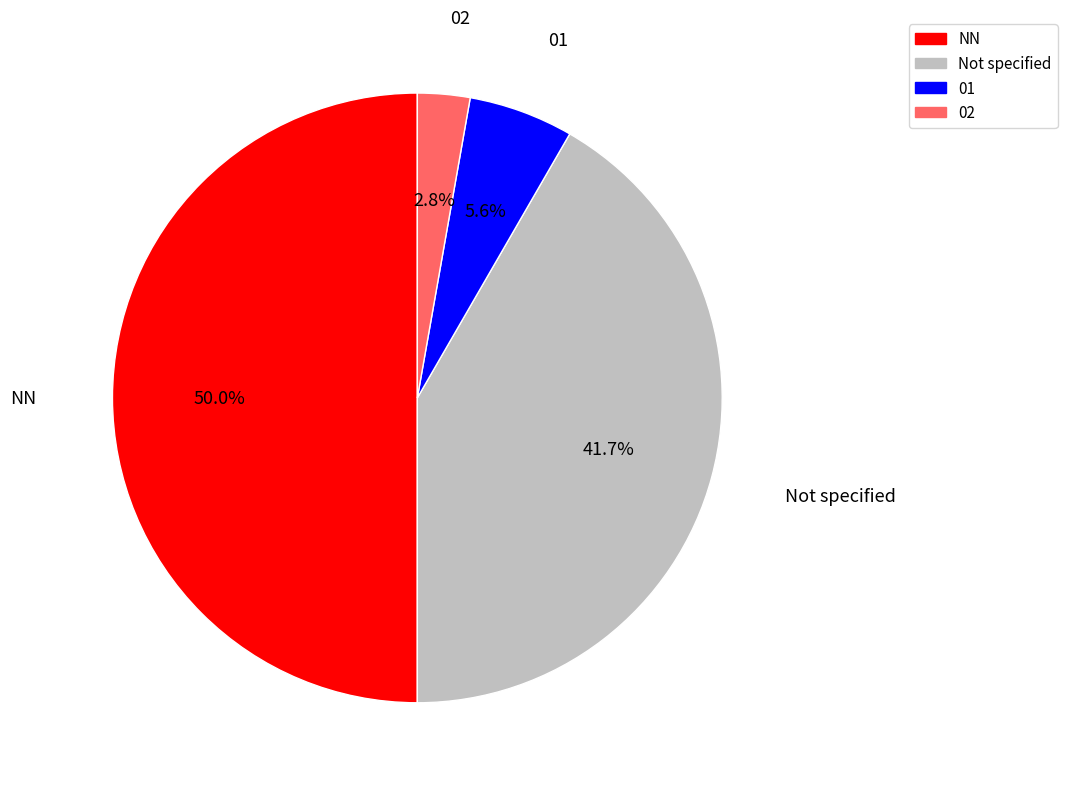

Which slice is the smallest?

02